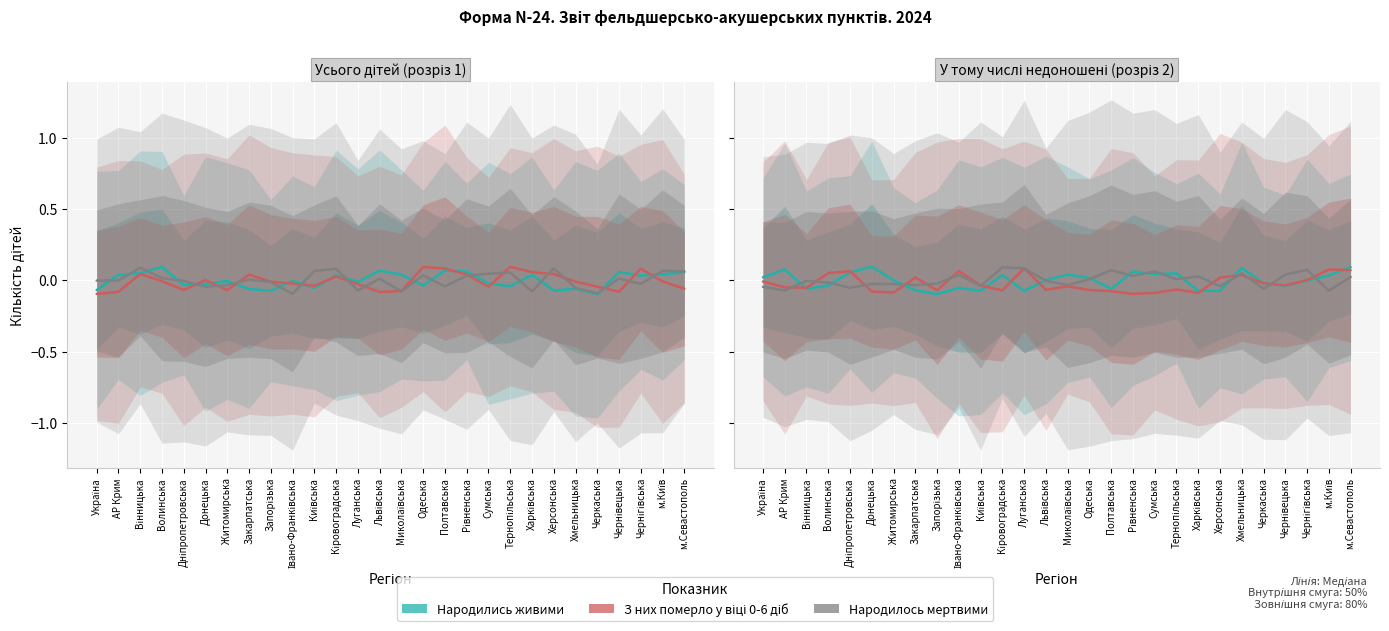

What is the minimum value shown in the chart?

-0.1